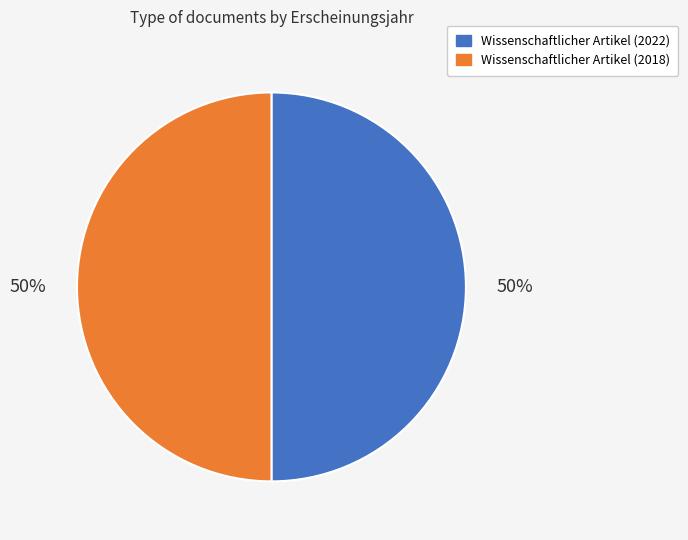

The Wissenschaftlicher Artikel (2018) slice represents 50% of the pie. True or false?

True